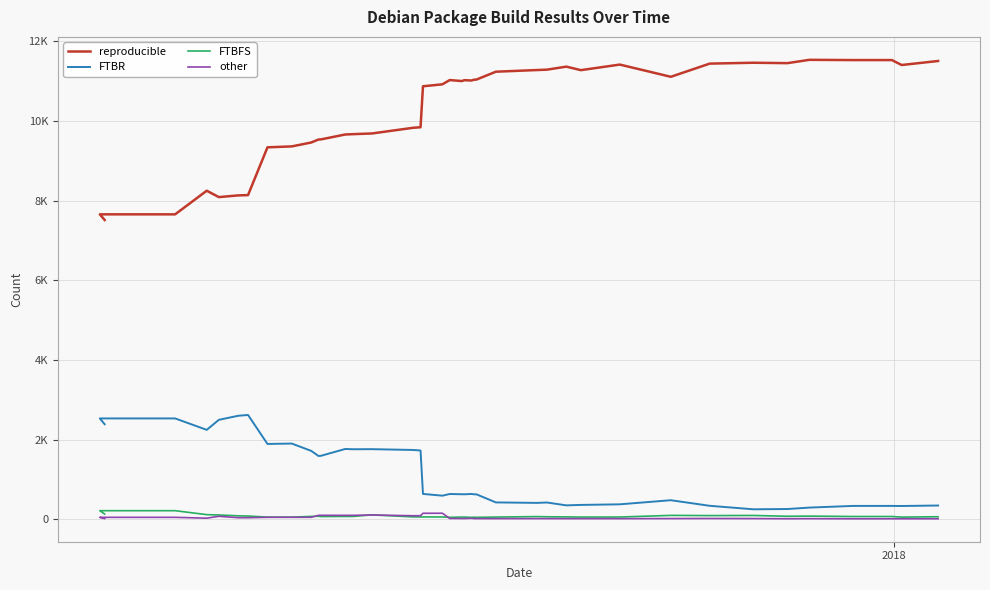

True or false: other and FTBR intersect in this chart.

False